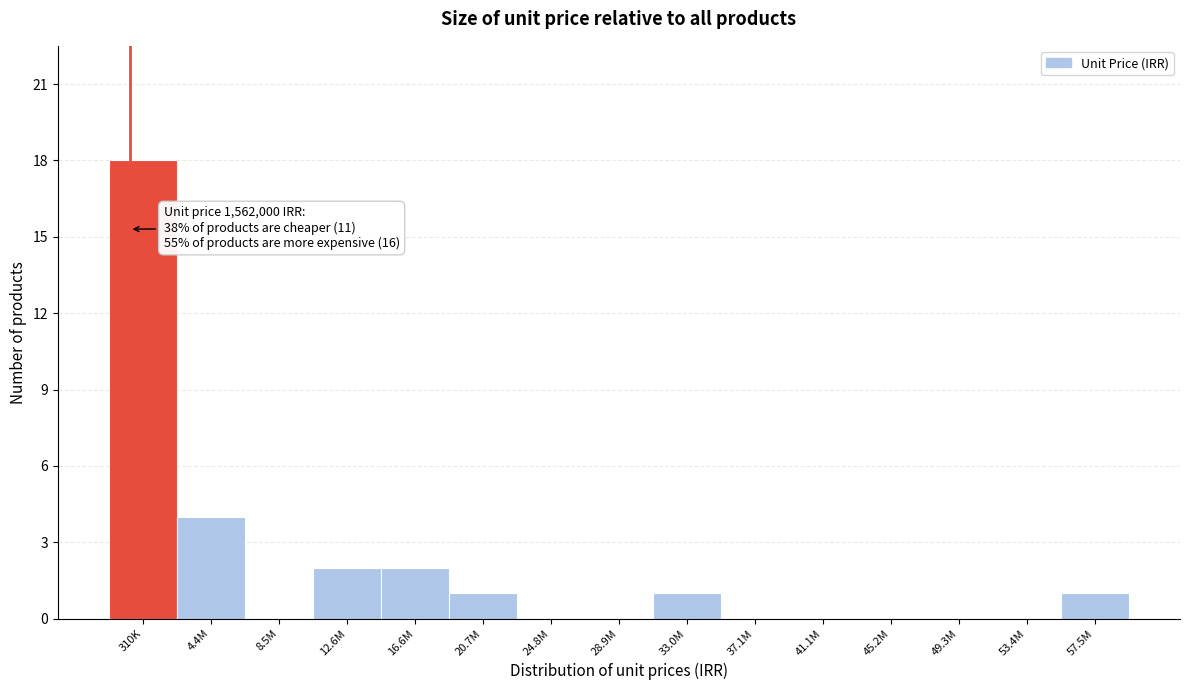

Reading left to right, list all the values displayed in this chart.

310K=18	4.4M=4	8.5M=0	12.6M=2	16.6M=2	20.7M=1	24.8M=0	28.9M=0	33.0M=1	37.1M=0	41.1M=0	45.2M=0	49.3M=0	53.4M=0	57.5M=1